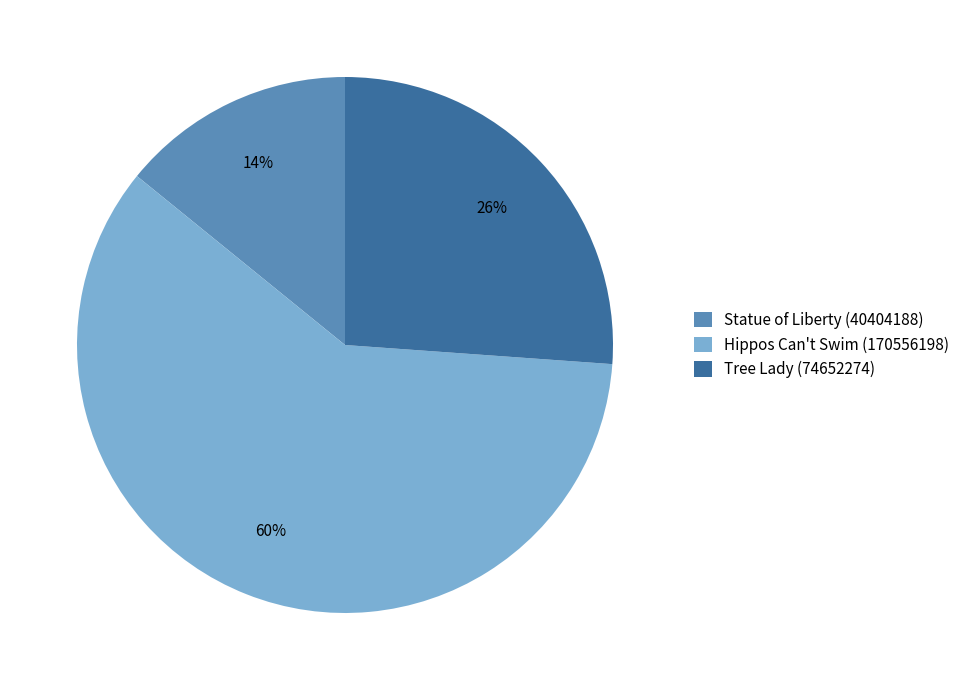

Rank the categories by value from highest to lowest.

Hippos Can't Swim (170556198), Tree Lady (74652274), Statue of Liberty (40404188)